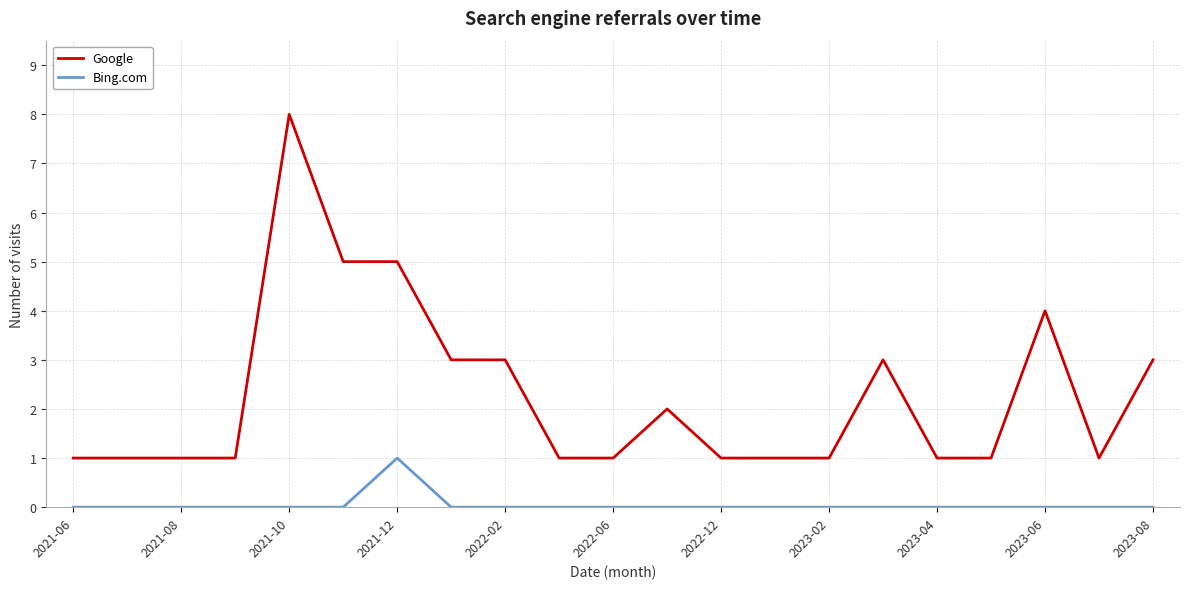

Which series has the widest spread of values?

Google